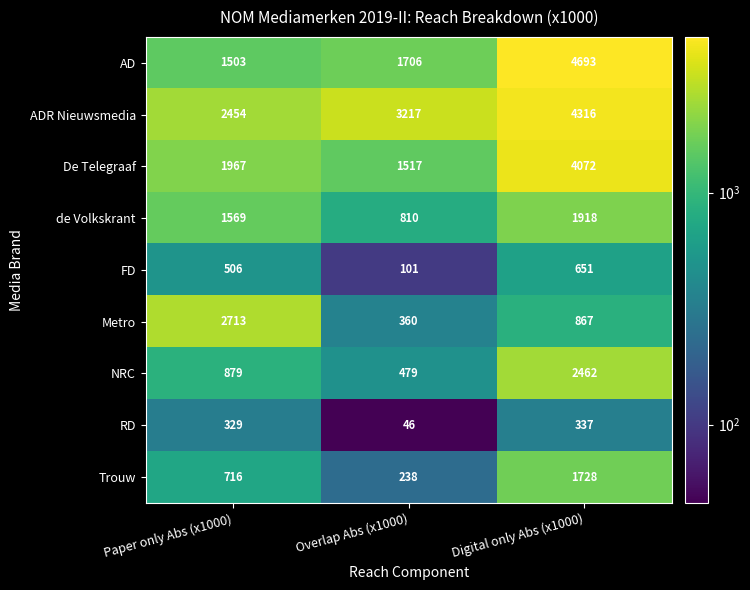

Reading left to right, list all the values displayed in this chart.

AD: 1503	1706	4693
ADR Nieuwsmedia: 2454	3217	4316
De Telegraaf: 1967	1517	4072
de Volkskrant: 1569	810	1918
FD: 506	101	651
Metro: 2713	360	867
NRC: 879	479	2462
RD: 329	46	337
Trouw: 716	238	1728